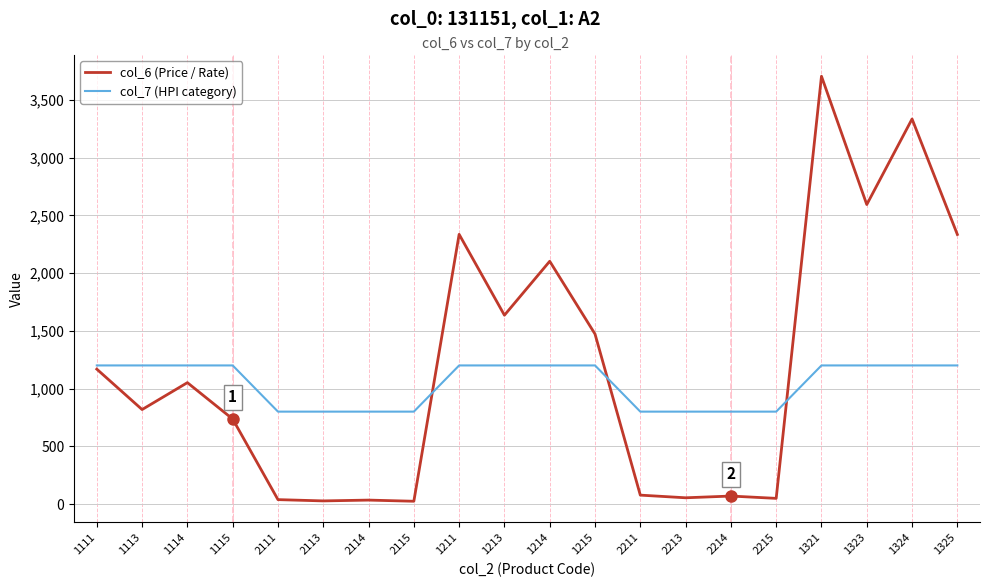

True or false: col_6 (Price / Rate) has a value of 614 at 1111.

False